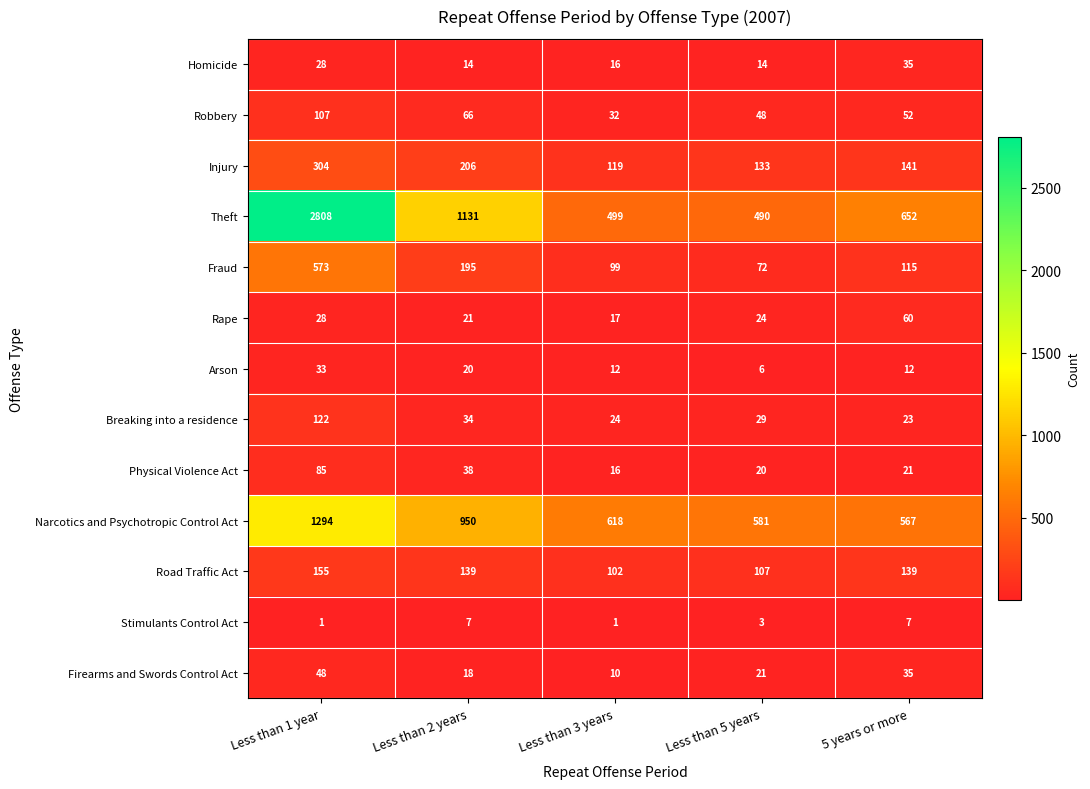

Where is Breaking into a residence nearest to the value 72?

Less than 2 years